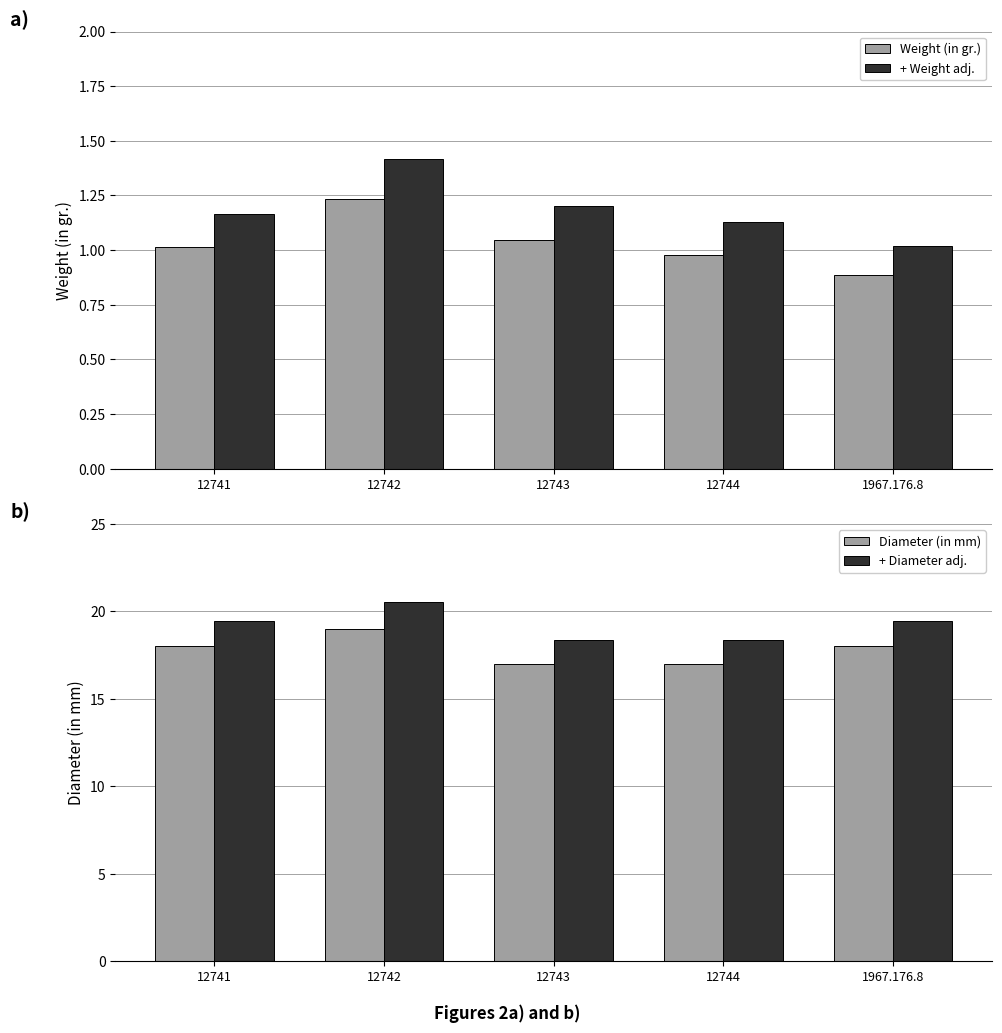

What is the value of the Diameter (in mm) bar at the 1st from the left?

18.0